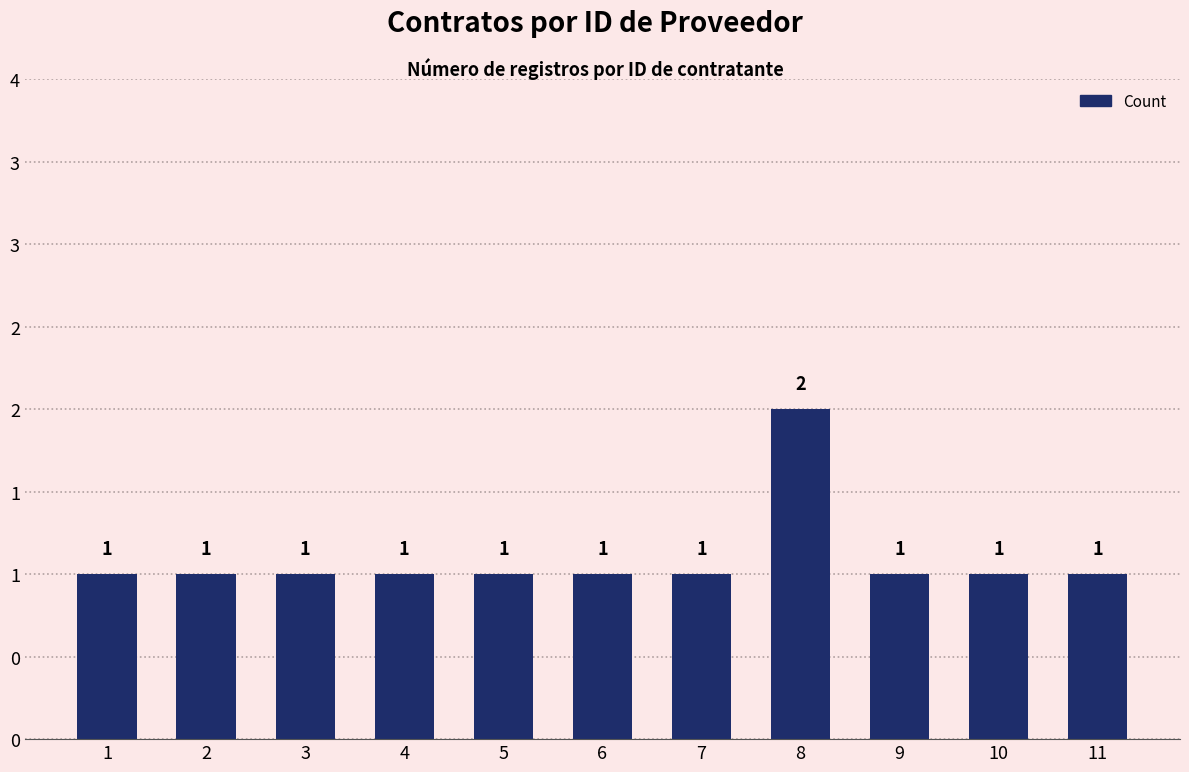

How many values are between 1 and 2?

11